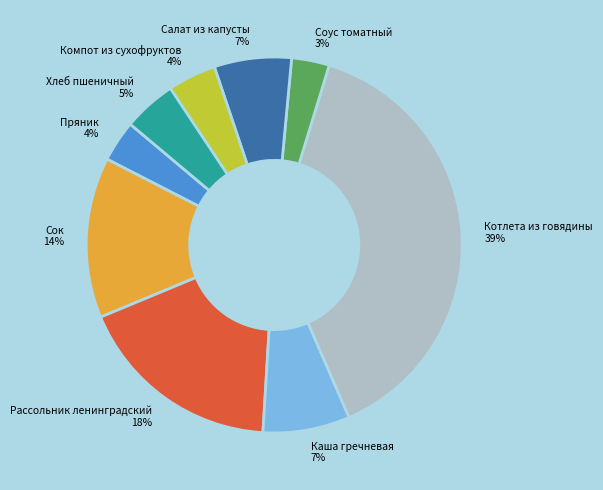

Count the number of slices in the pie.

9